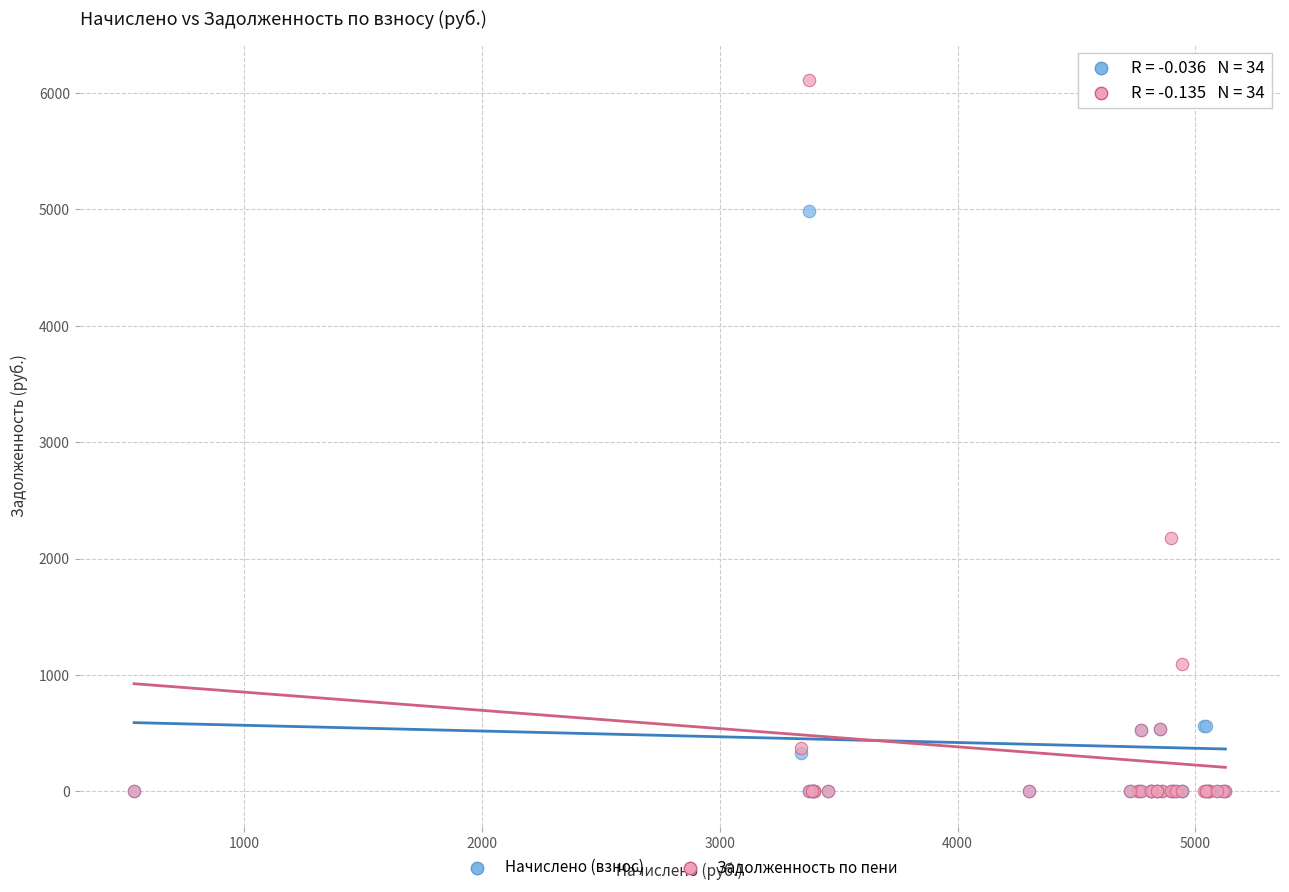

Across all series, what Y value is closest to 3055?

2176.0